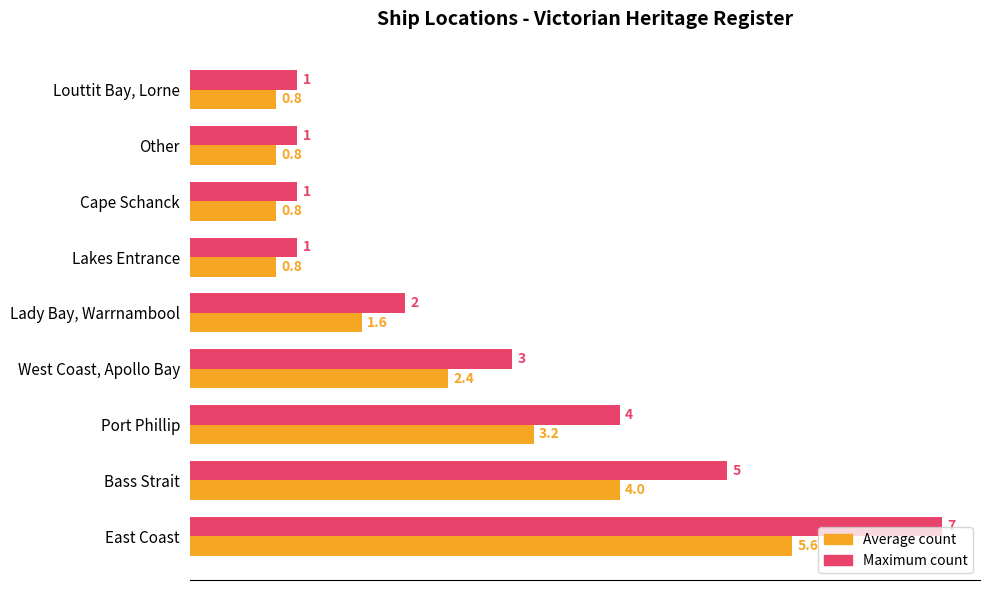

Which series changed the most between Bass Strait and West Coast, Apollo Bay?

Maximum count